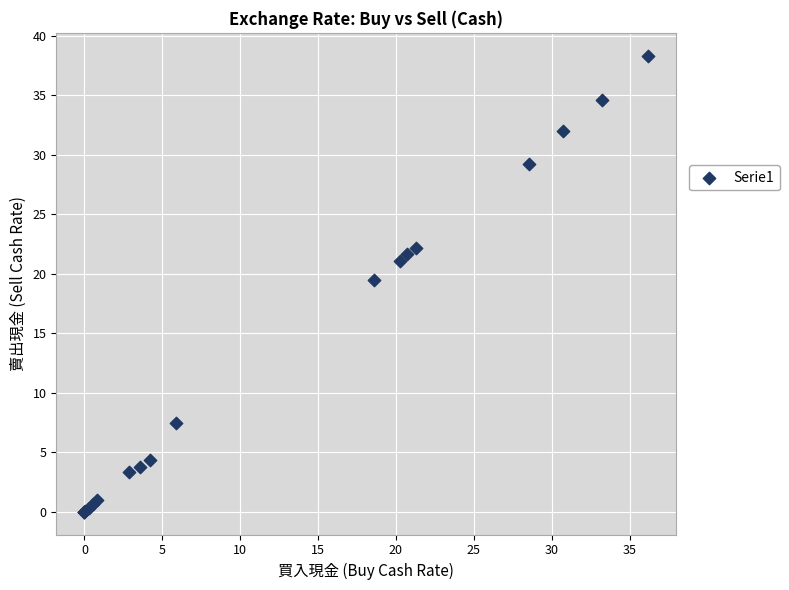

What Y value in the scatter plot is closest to 19?

19.5